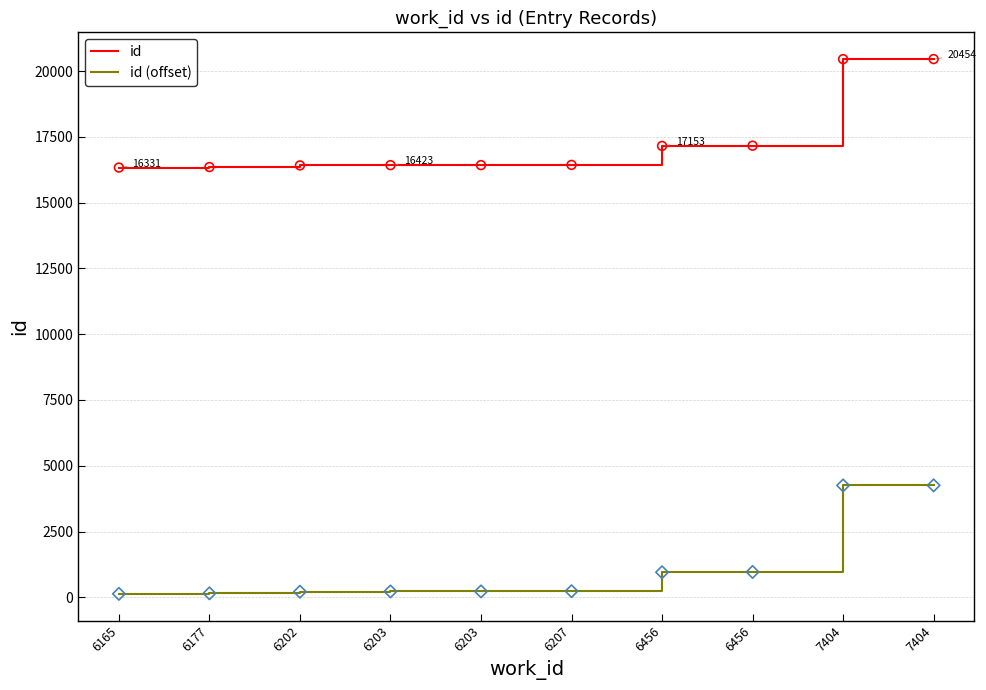

What are all the series names shown in the legend?

id, id (offset)